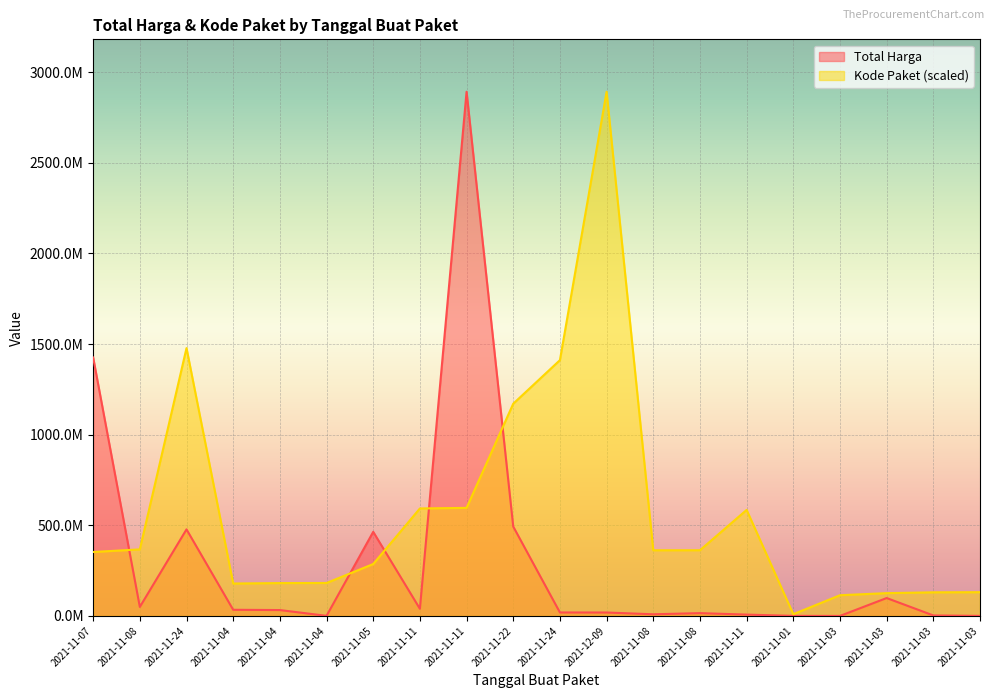

What is the total value across all series at 2021-12-09?

2911022000.0